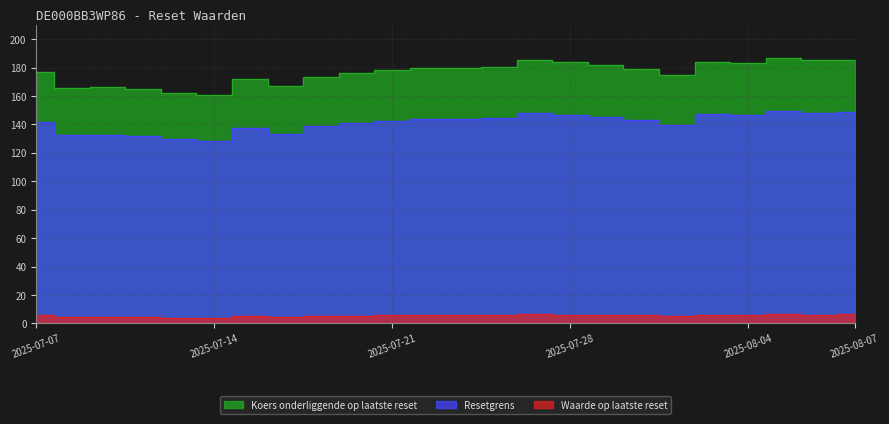

What is the difference between the second highest and minimum values in the Waarde op laatste reset series?

2.6